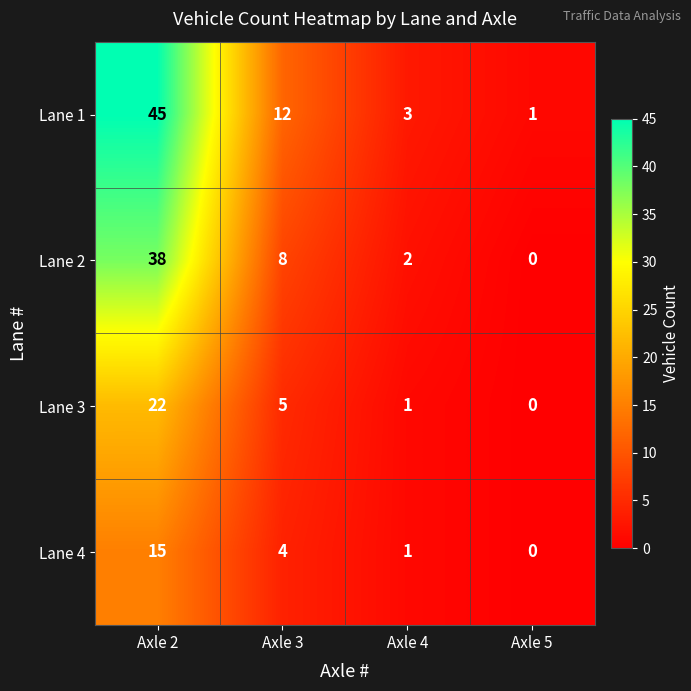

Which series has the widest spread of values?

Lane 1